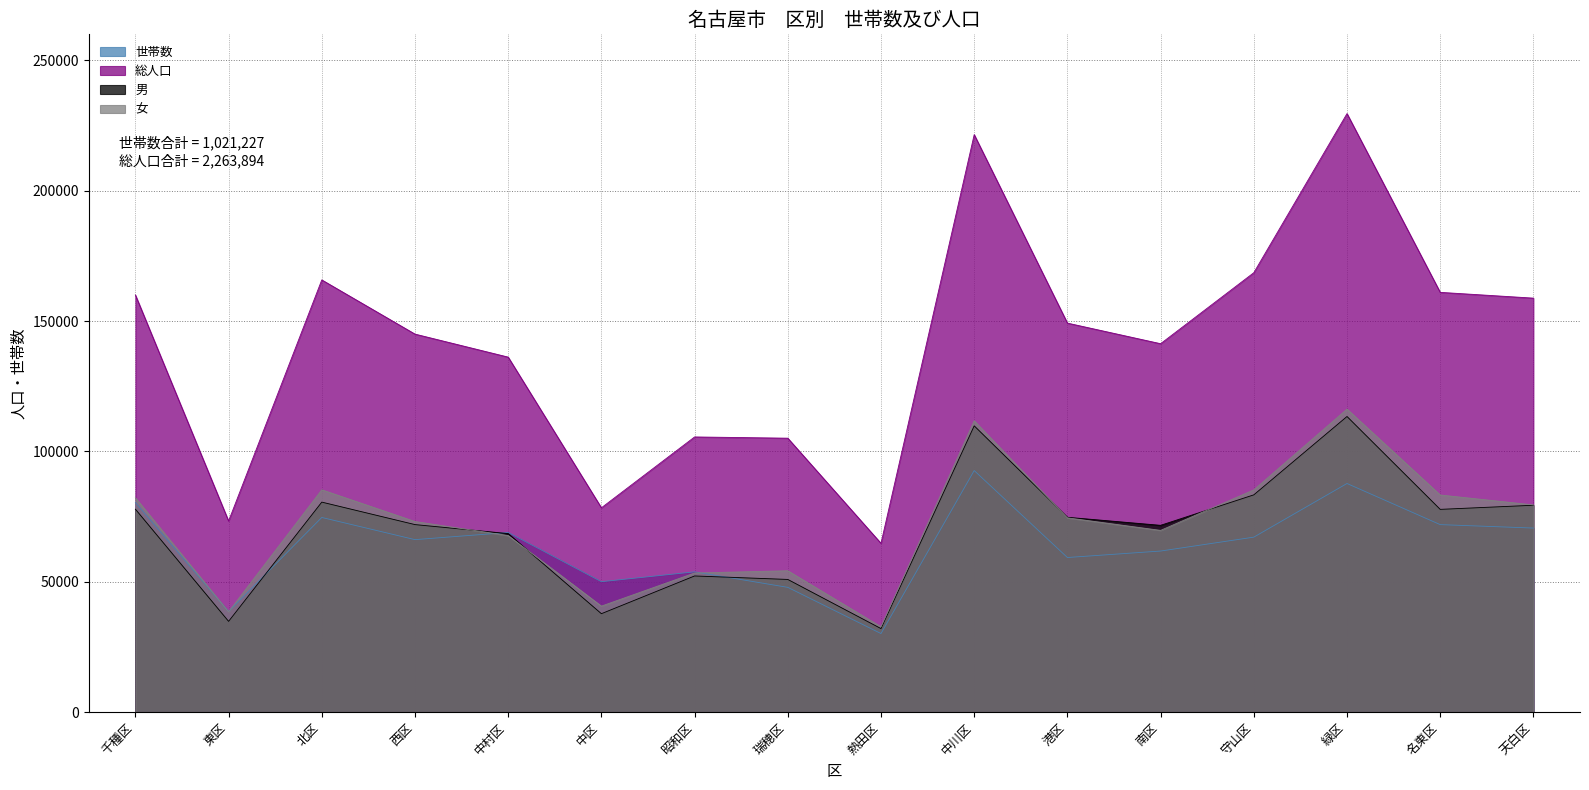

What are all the series names shown in the legend?

世帯数, 総人口, 男, 女